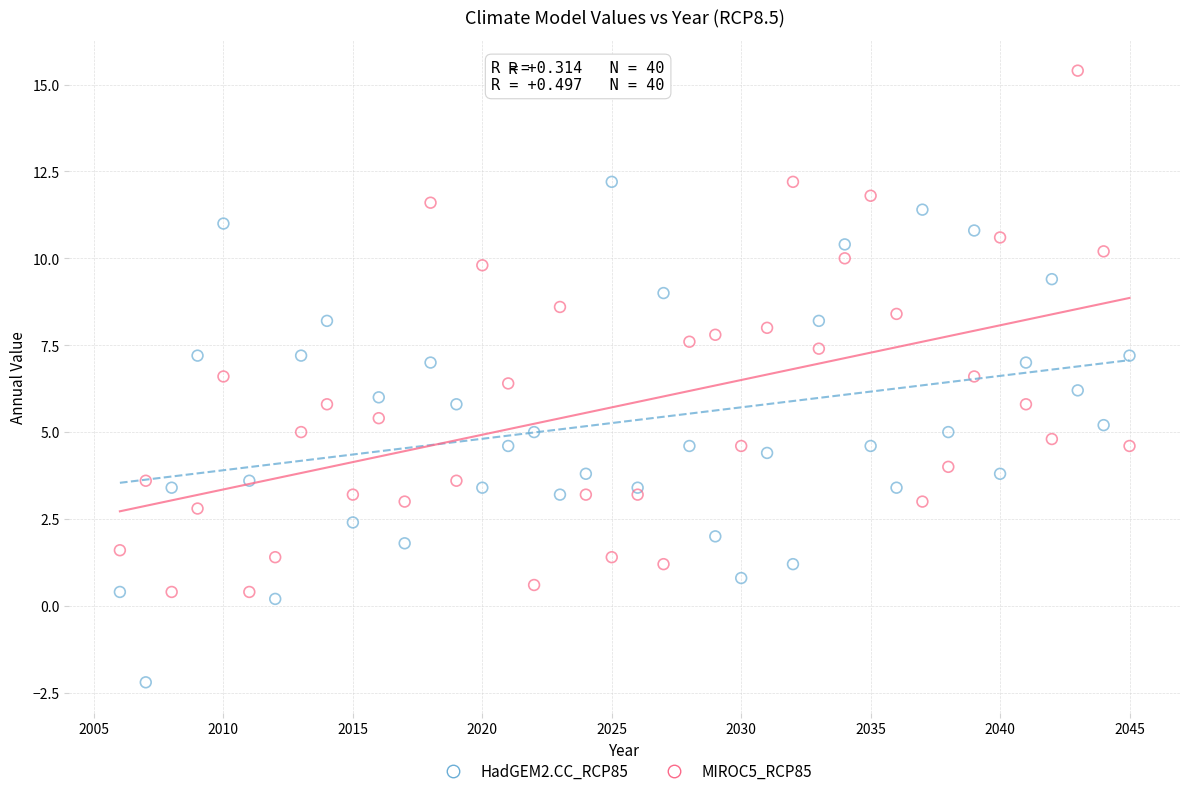

Which series has the largest Y range (max minus min)?

MIROC5_RCP85